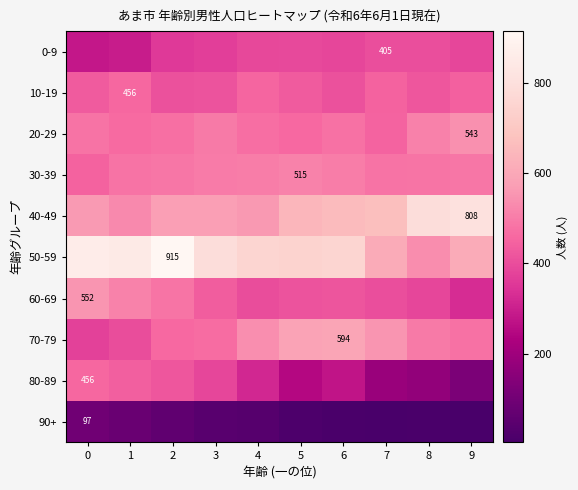

The value of 10-19 at 1 is 456. True or false?

True